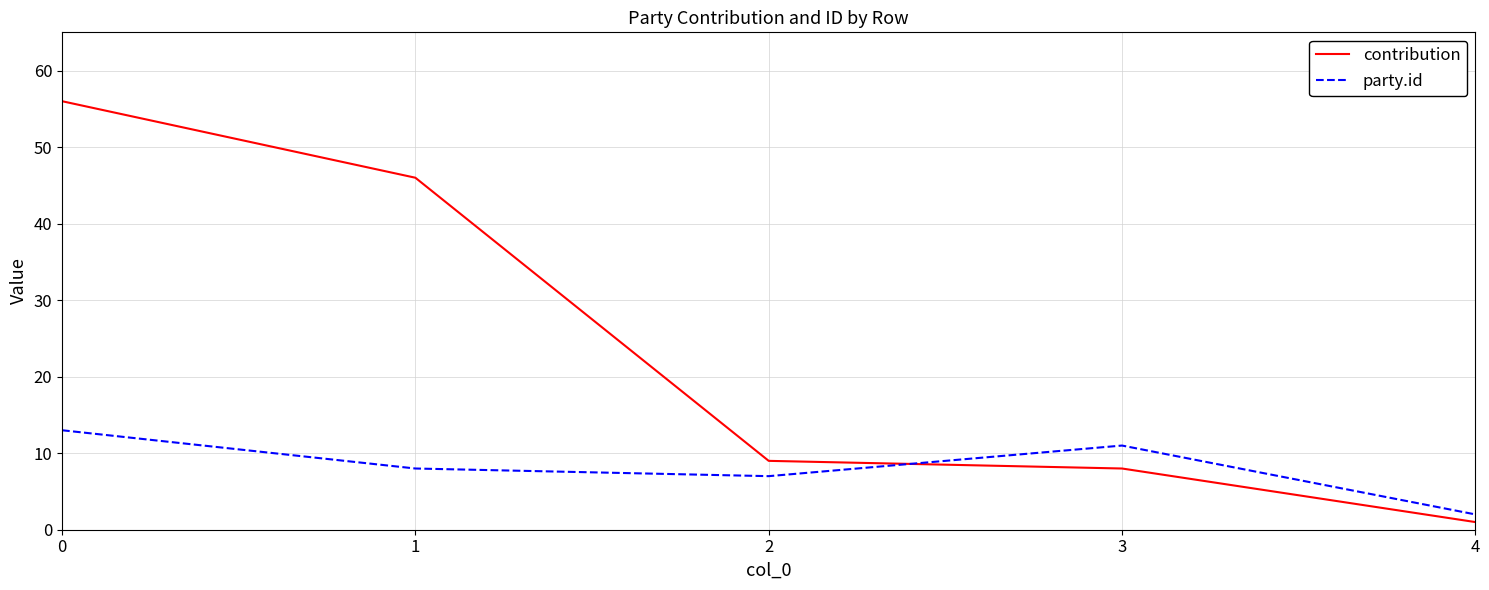

True or false: party.id and contribution cross at least once.

True